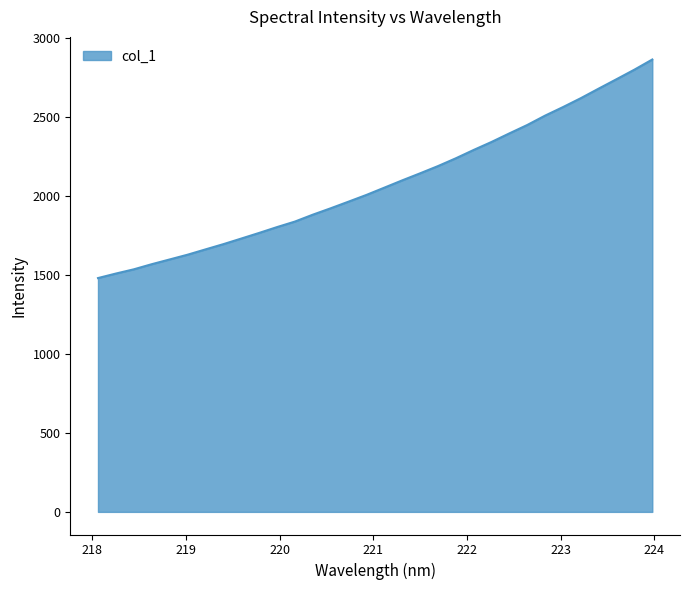

What is the difference between the maximum and minimum values?

1383.3